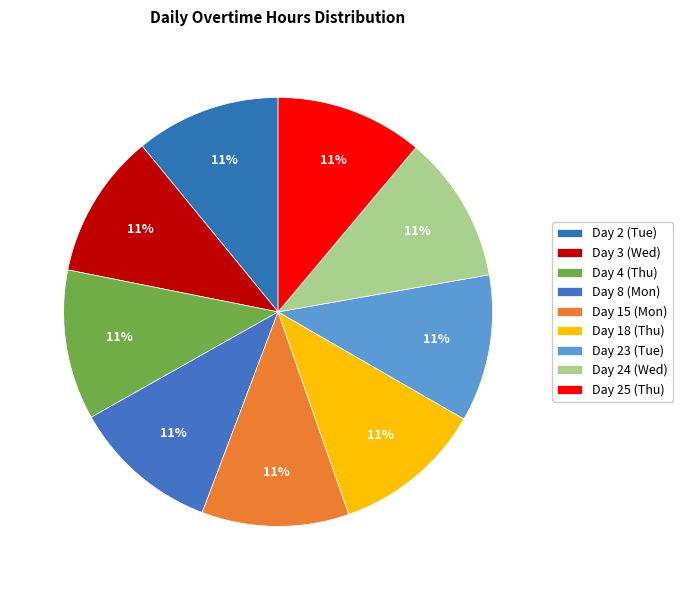

Is there a majority slice in this chart?

No